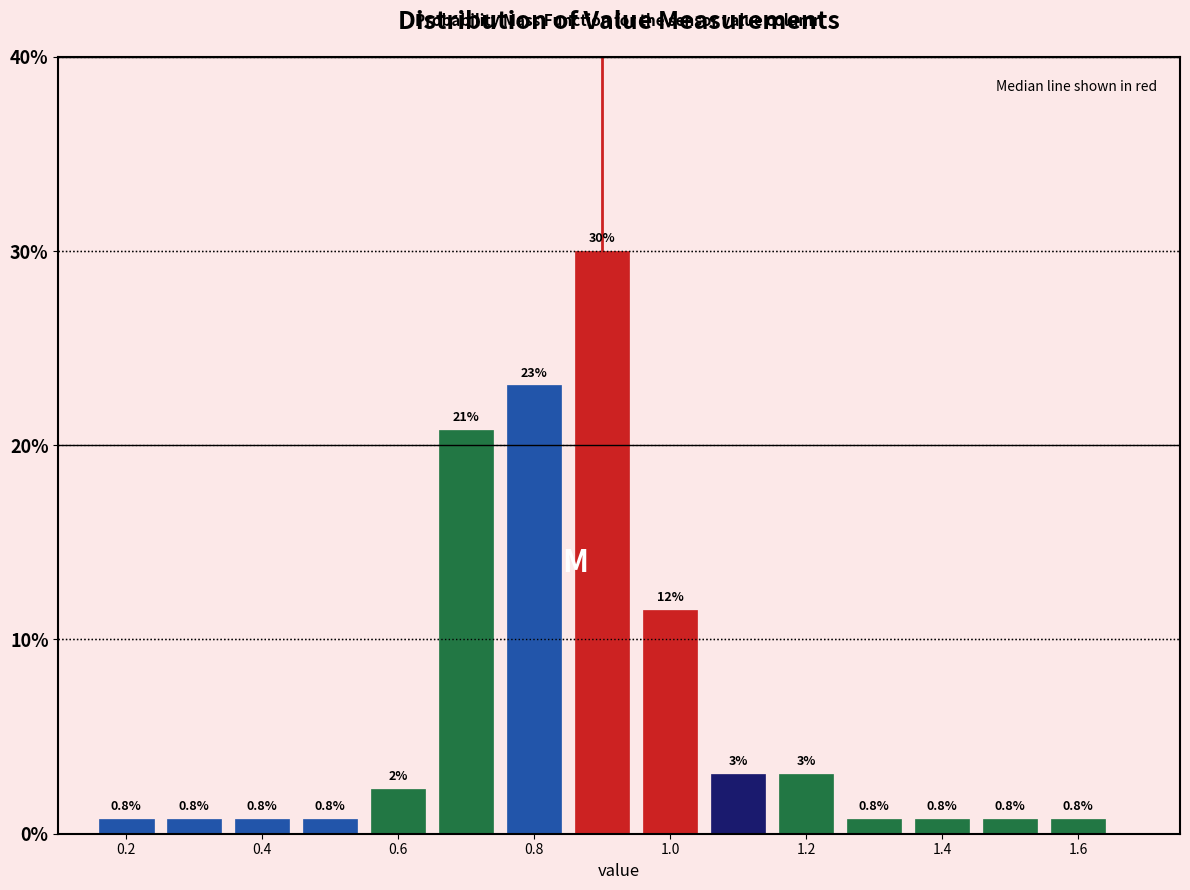

Over which range of the x-axis is the bar tallest?

0.85 to 0.95